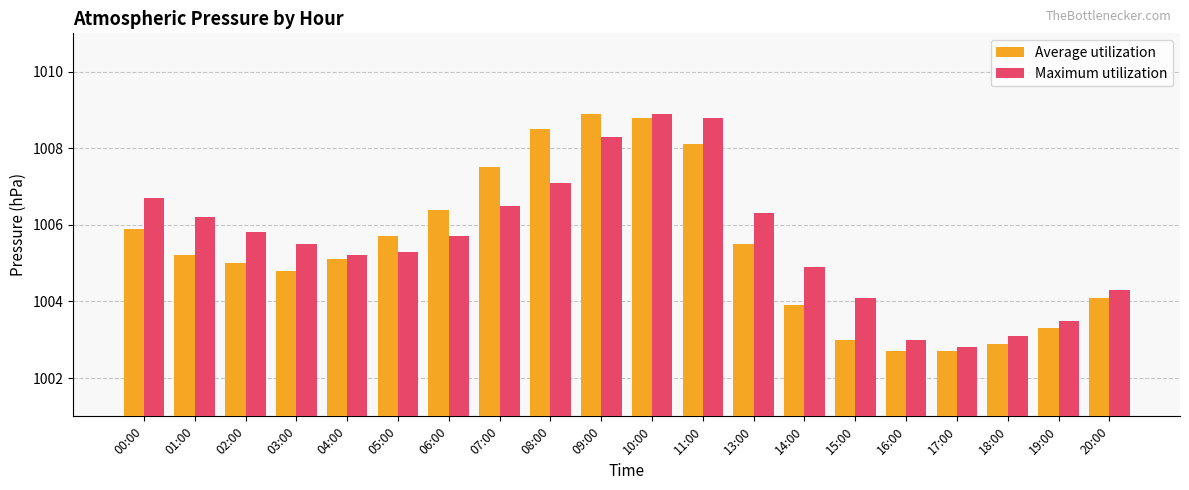

How many bars are there in total?

40